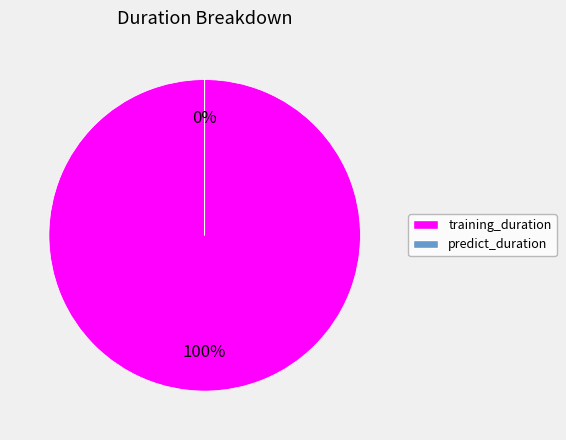

To the nearest percent, what is the combined percentage of predict_duration and training_duration?

100%